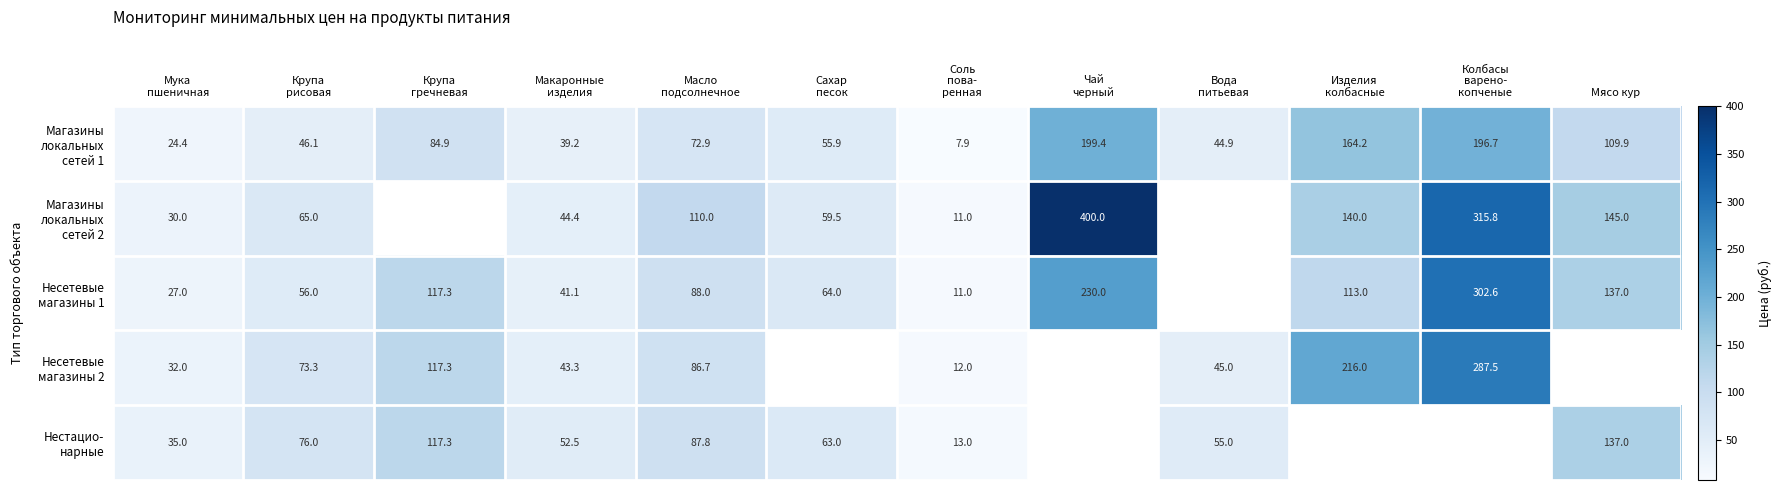

What is the maximum value for Нестацио- нарные?

137.0